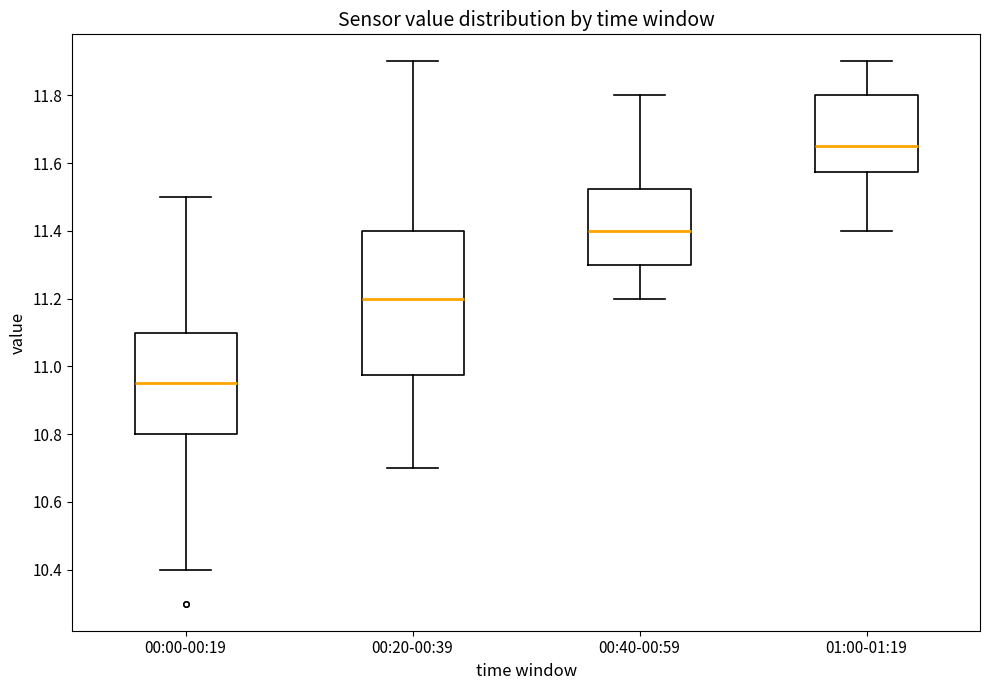

Comparing the boxes themselves (not the whiskers), which one is the tallest?

00:20-00:39